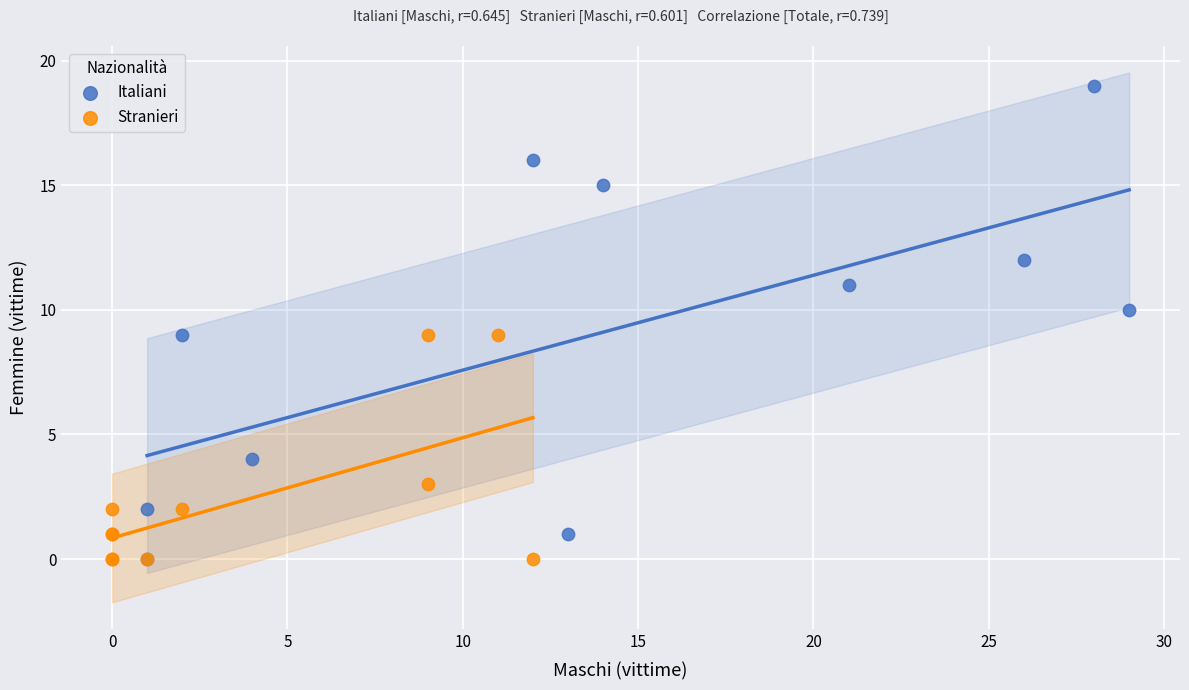

What are all the series names shown in the legend?

Italiani, Stranieri